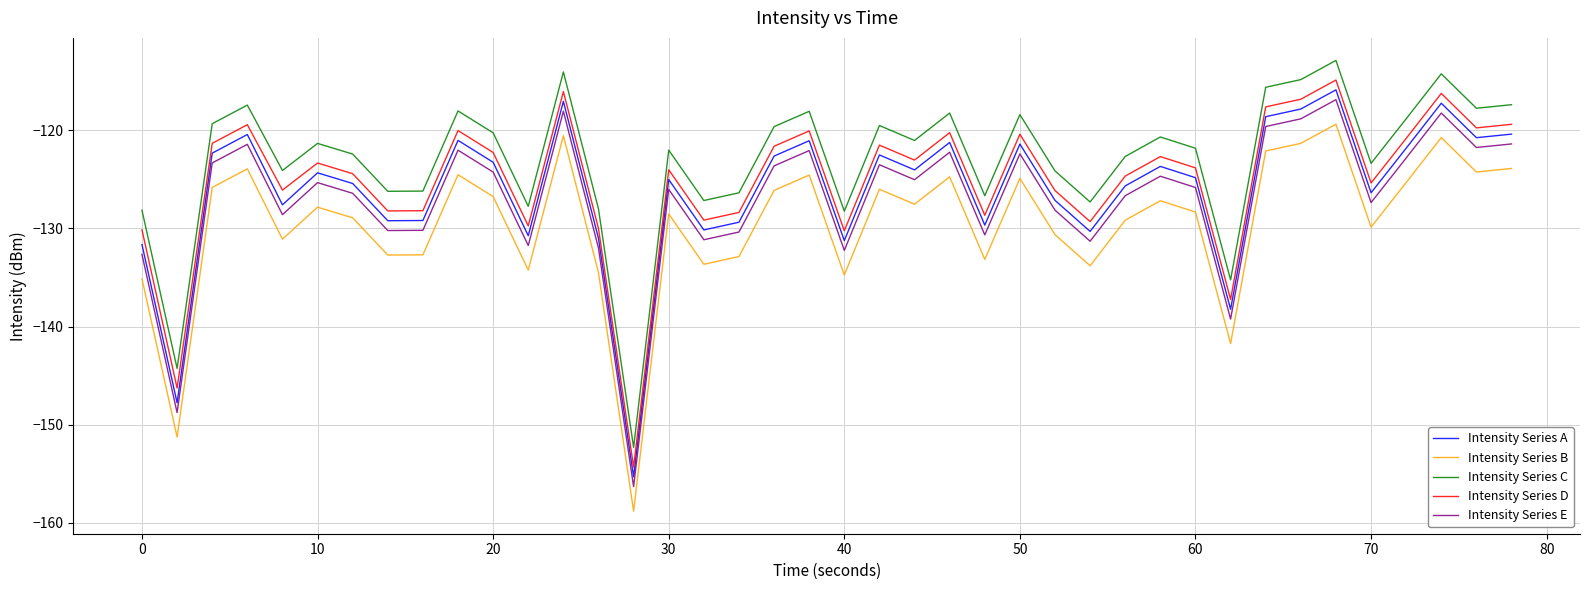

What is the difference between the maximum and minimum values in the Intensity Series D series?

39.5